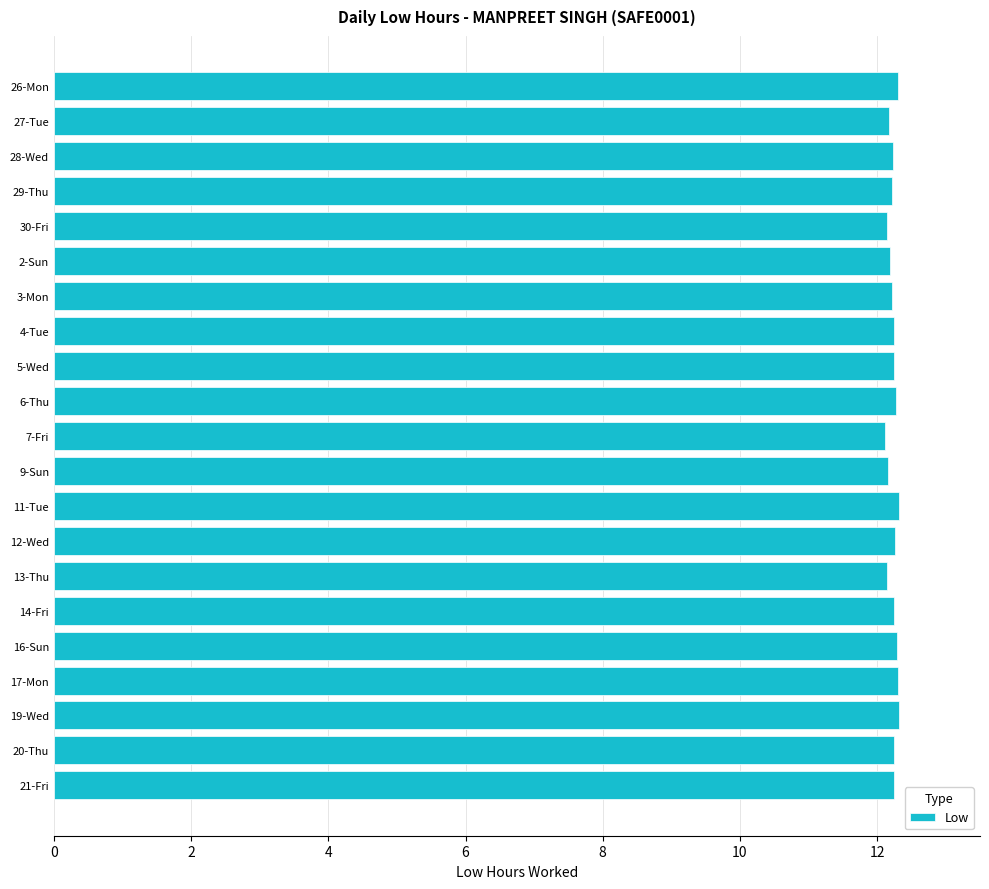

What is the greatest value displayed?

12.3